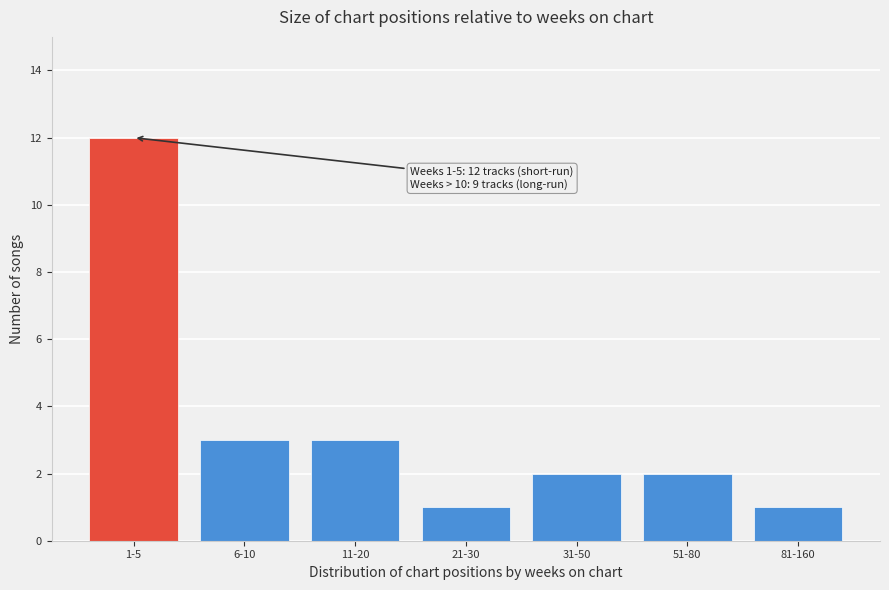

Reading left to right, extract all data points from this chart.

12	3	3	1	2	2	1